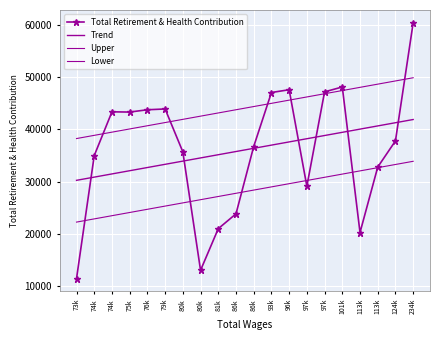

Count the number of data series in this chart.

4